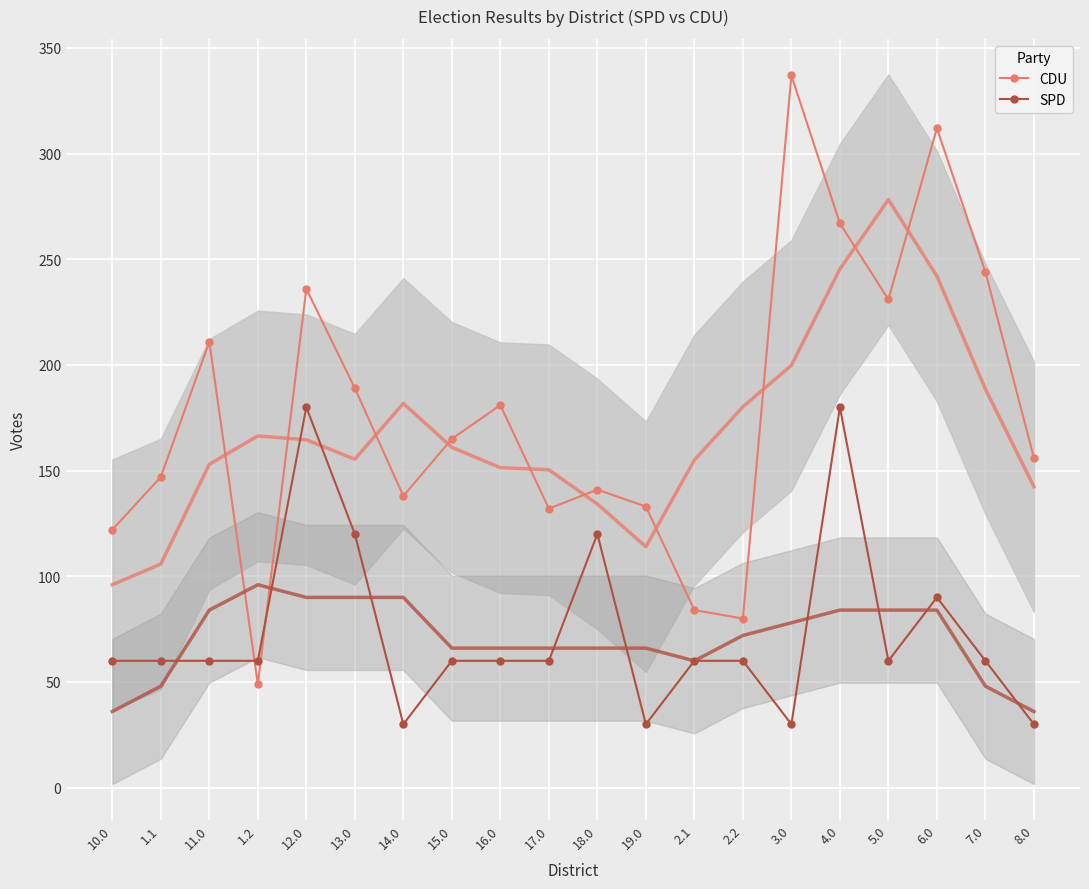

True or false: CDU has a value of 188 at 6.0.

False